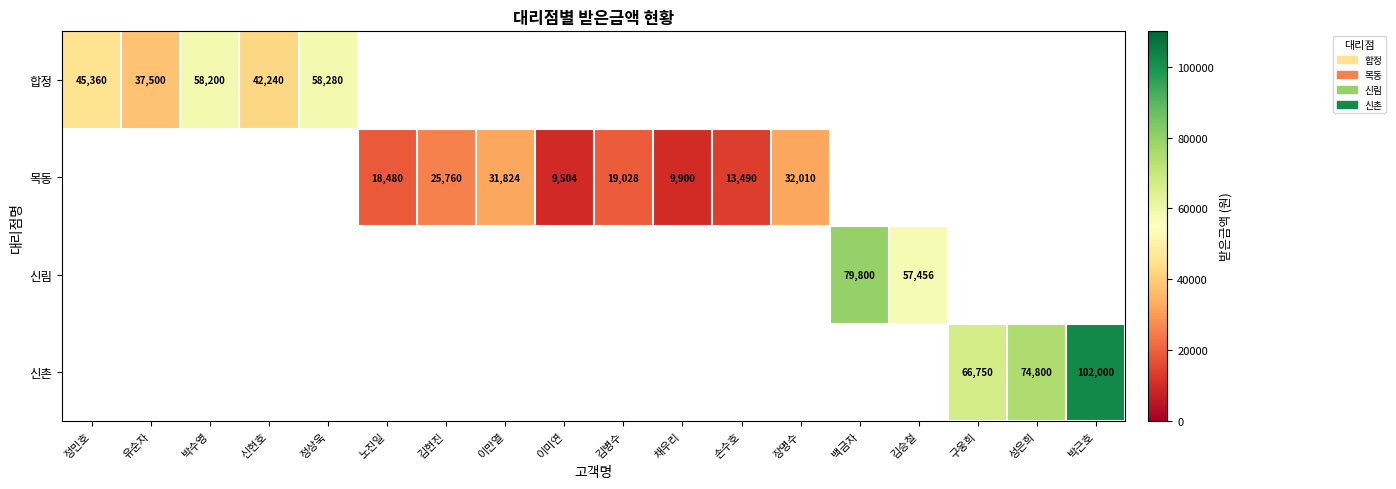

At how many categories does at least one series exceed 85633?

1